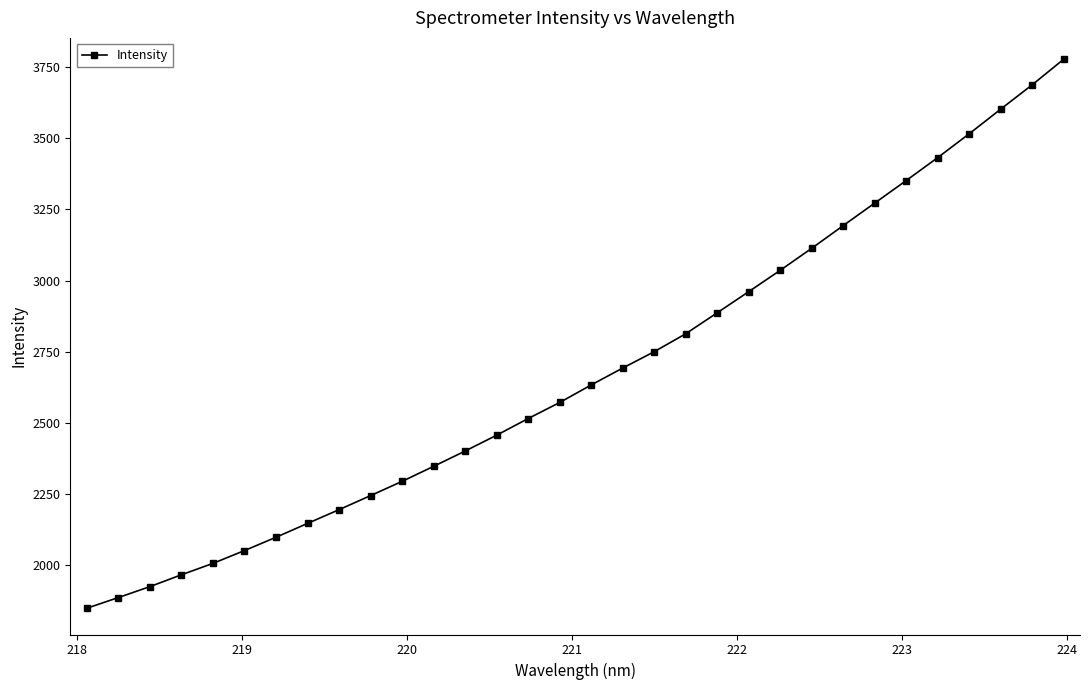

What is the sum of all values?

85653.3